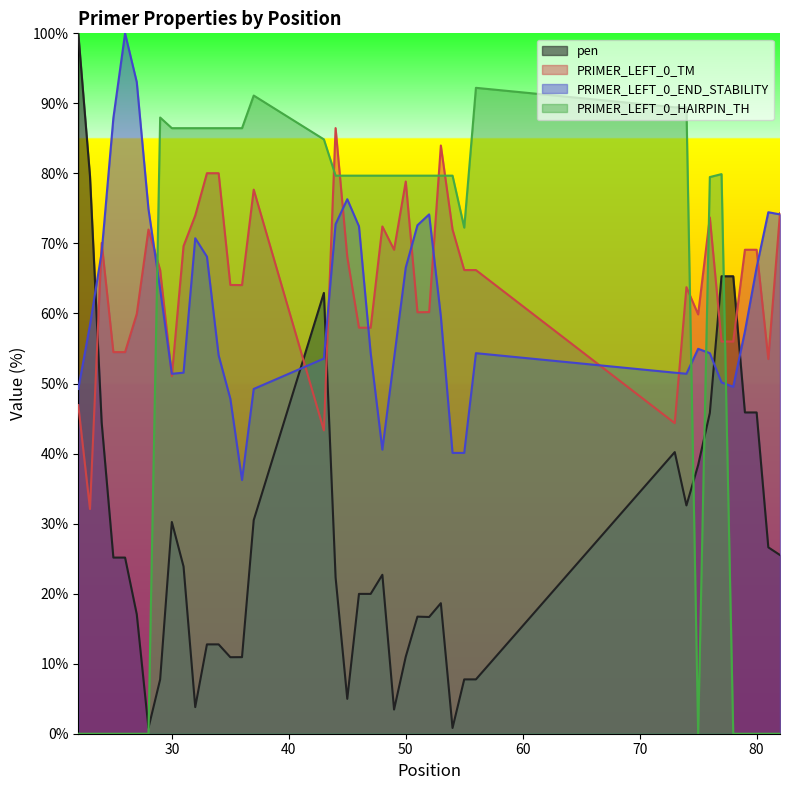

What is the difference between the maximum and minimum values in the PRIMER_LEFT_0_HAIRPIN_TH series?

92.2